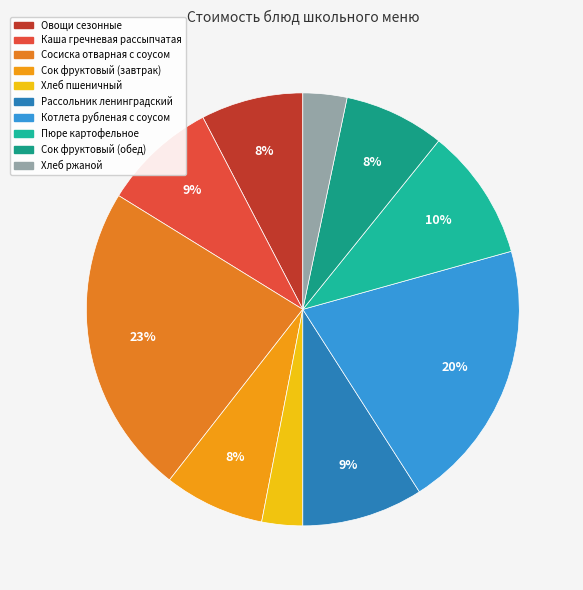

Count the number of slices in the pie.

10